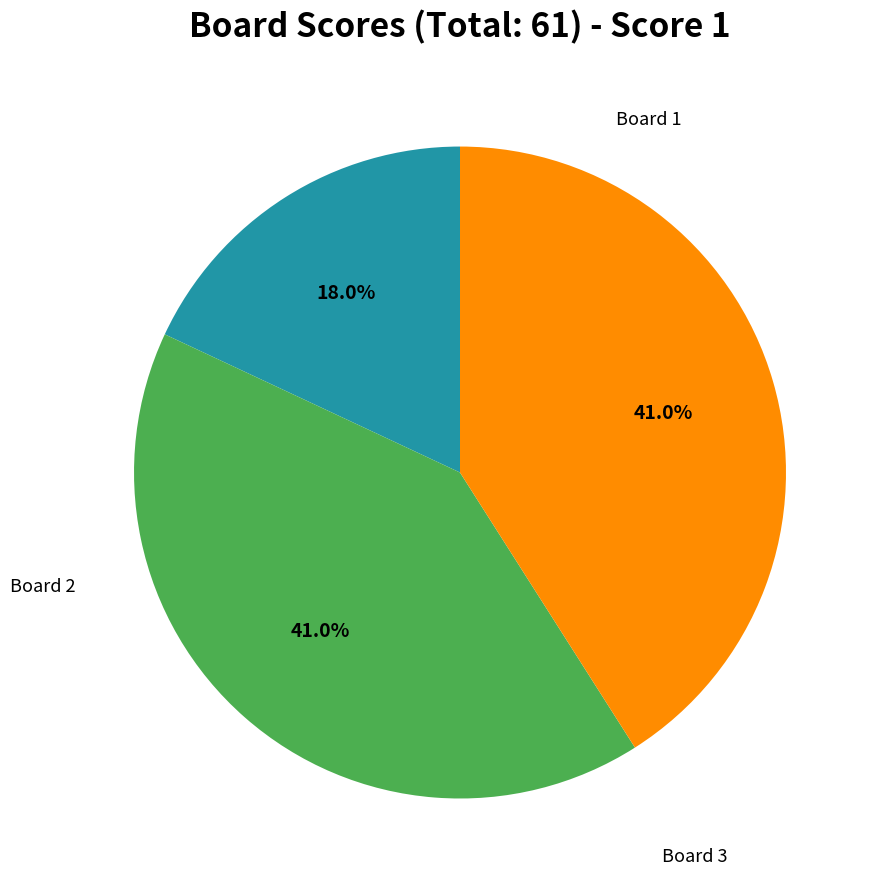

To the nearest percent, what is the difference between the largest and smallest slice percentages?

23%